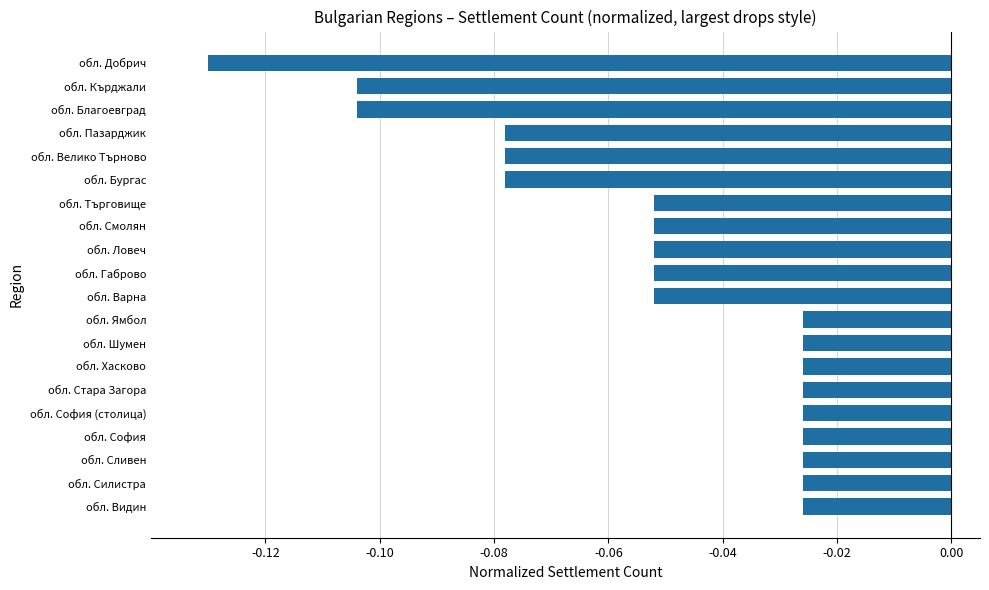

The chart shows a value of -0.0 at обл. Варна. True or false?

False